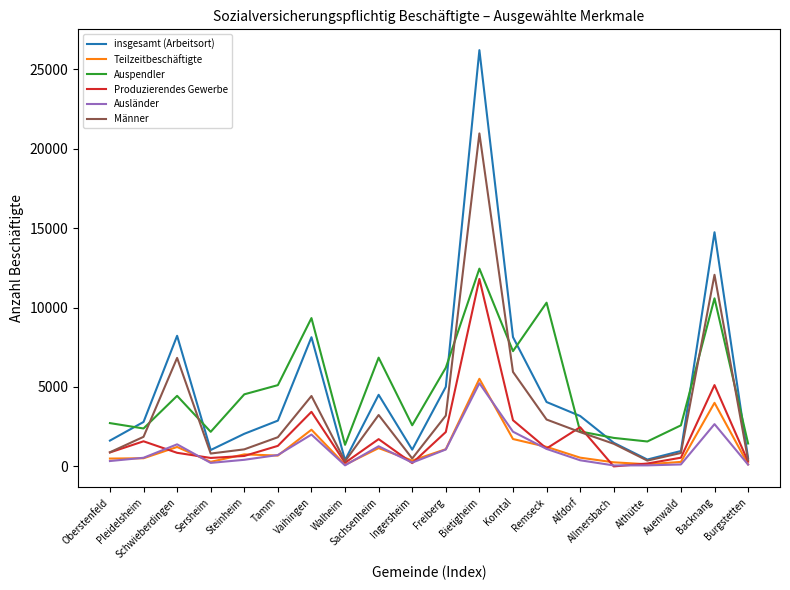

Which series has the widest spread of values?

insgesamt (Arbeitsort)